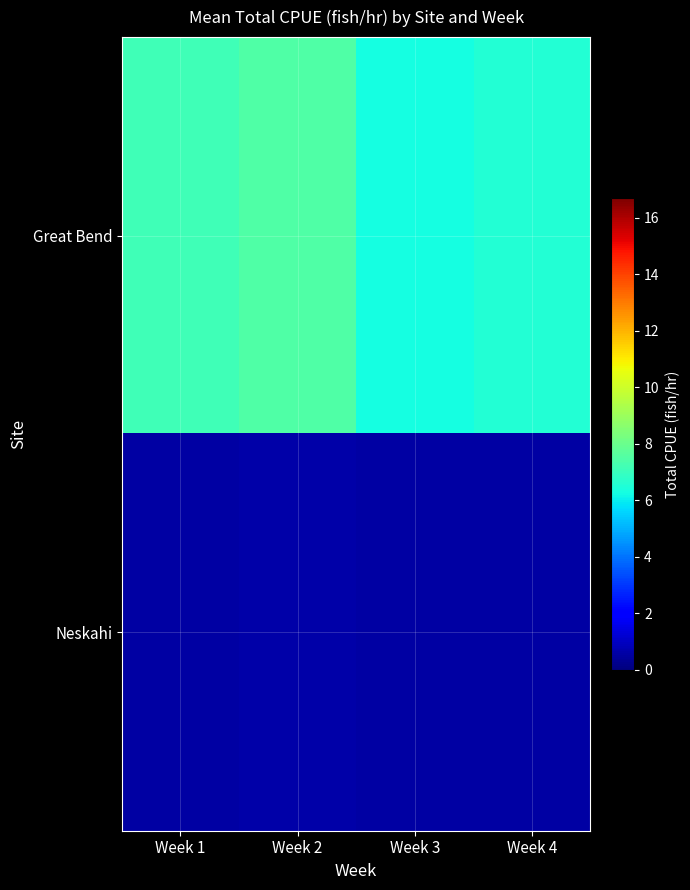

What is the smallest value displayed?

0.5